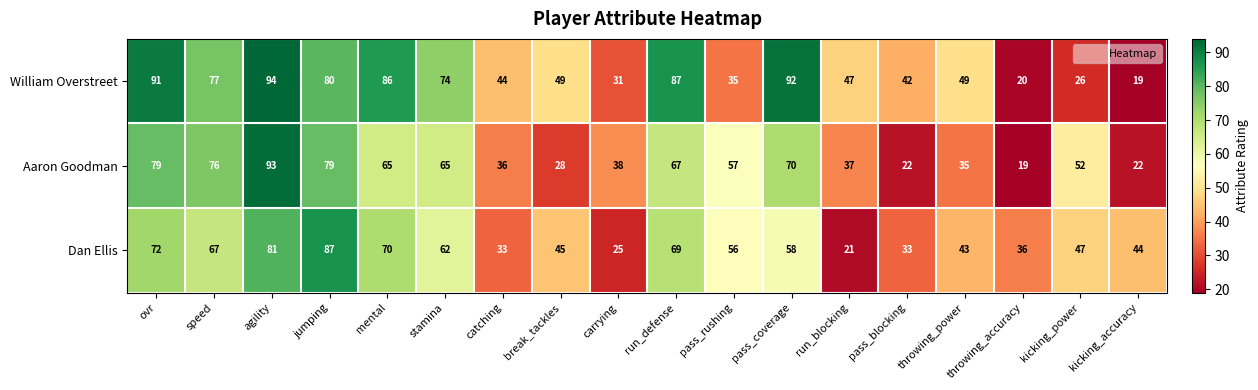

Rank the series by their maximum value, from lowest to highest.

Dan Ellis, Aaron Goodman, William Overstreet